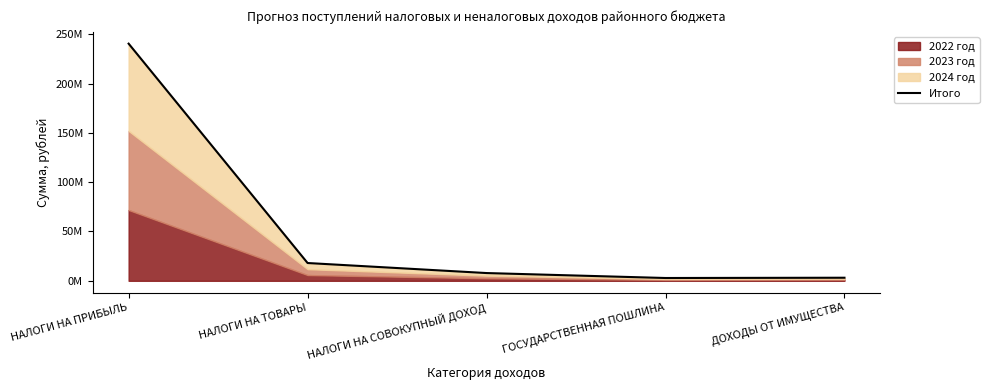

What value does the data have at НАЛОГИ НА СОВОКУПНЫЙ ДОХОД?

7867000